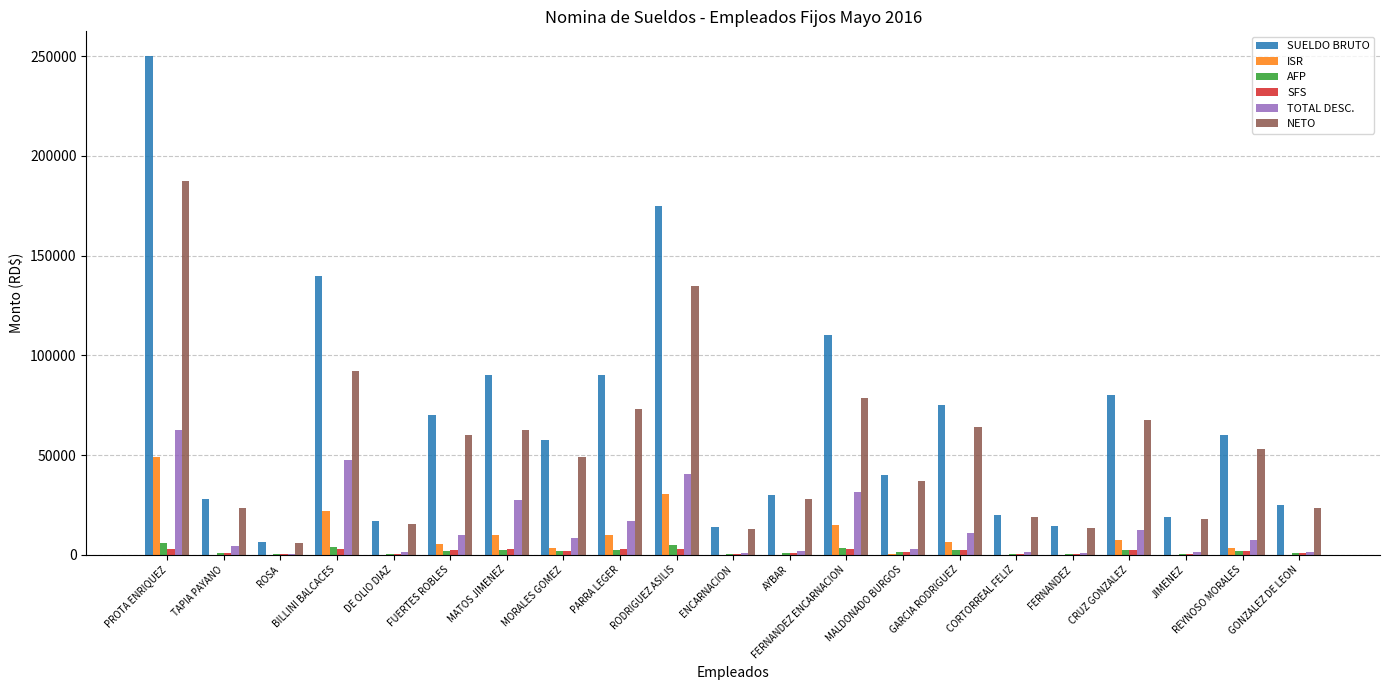

Which series changed the most between PROTA ENRIQUEZ and AYBAR?

SUELDO BRUTO